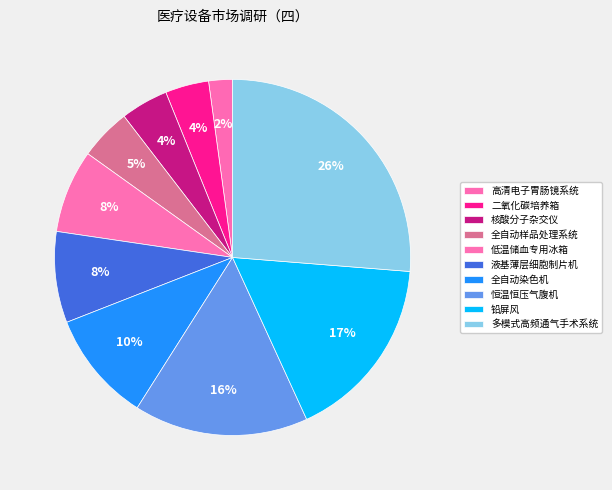

Is 全自动样品处理系统 the majority of the pie?

No